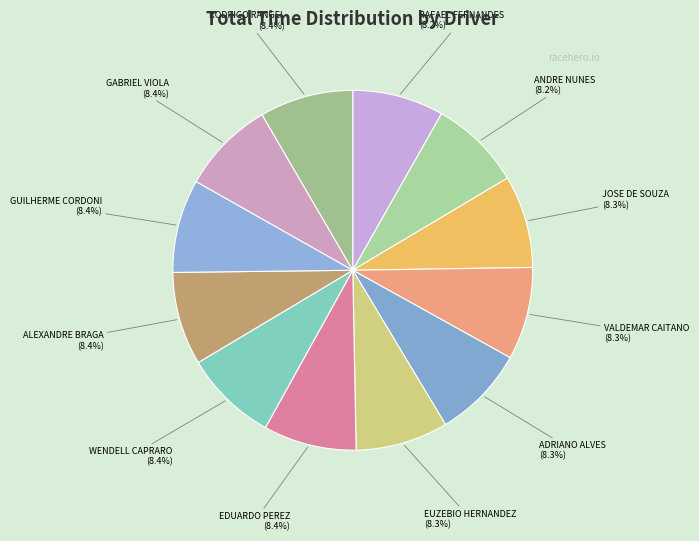

What is the largest slice in the pie chart?

RODRIGO RANGEL